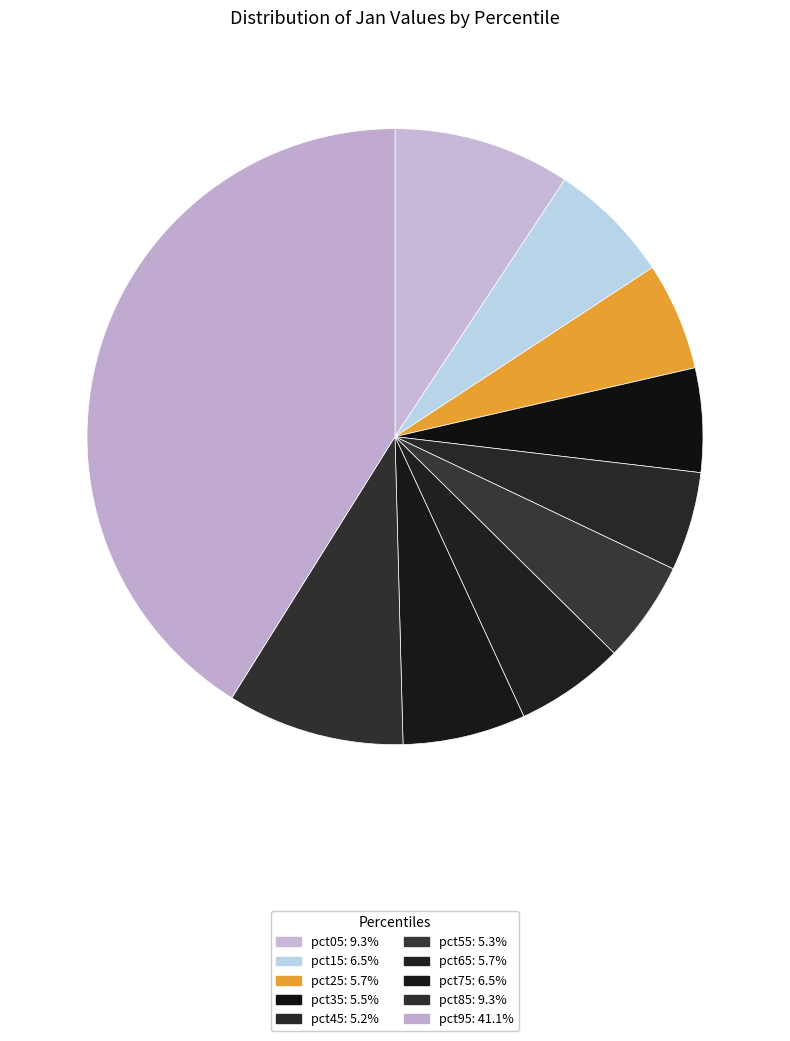

Is it true that pct95 is 41% of the pie?

True